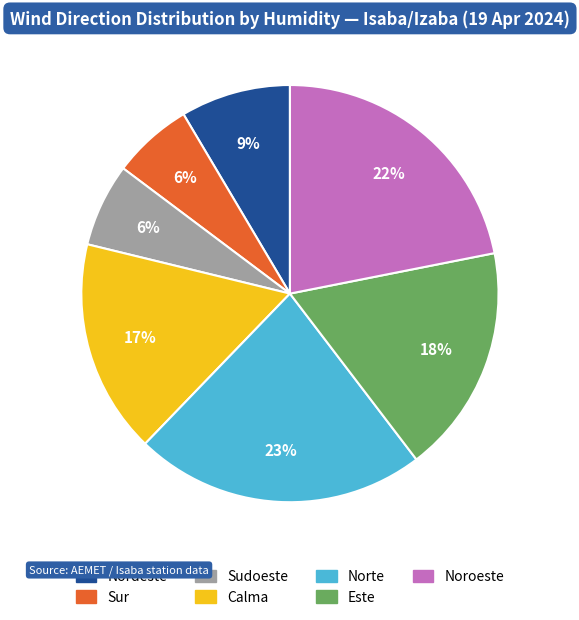

How many segments does this pie chart have?

7